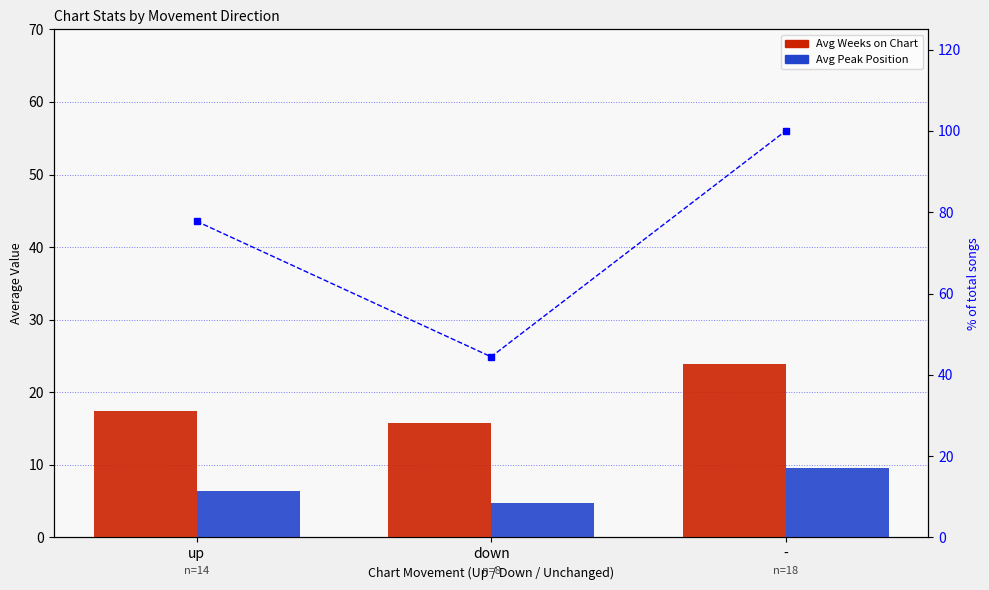

List the series in order of their overall mean, highest first.

% share of songs, Avg Weeks on Chart, Avg Peak Position